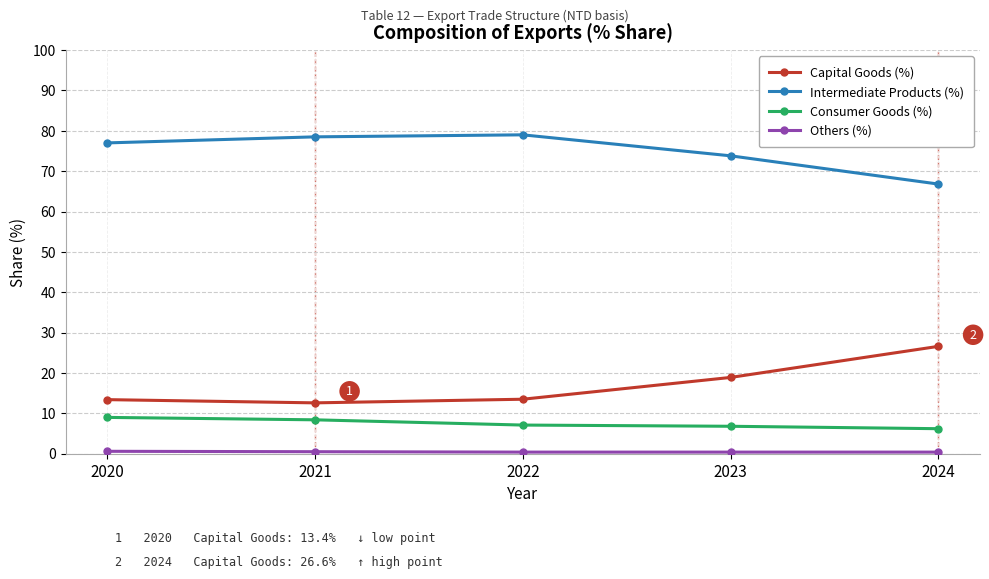

What is the maximum value shown in the chart?

79.0